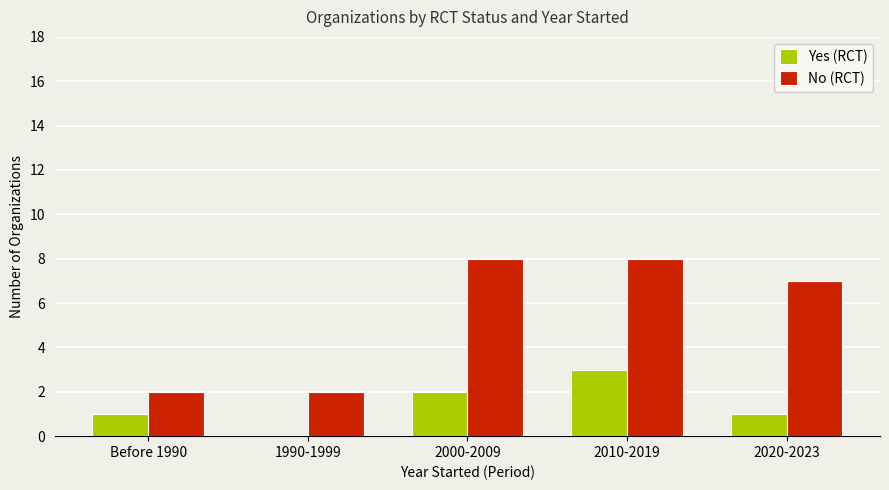

How many No (RCT) values are between 2 and 8?

5